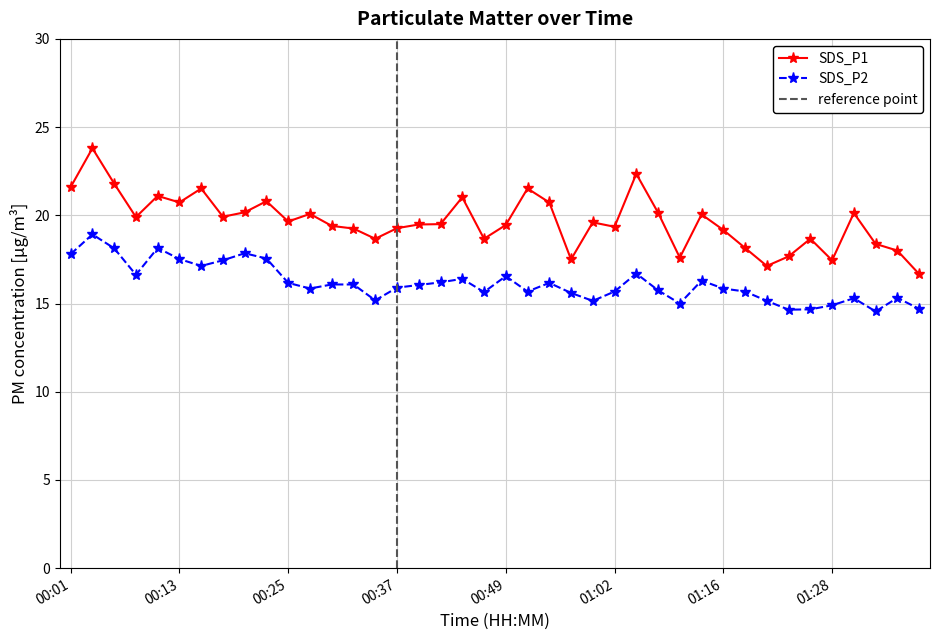

In SDS_P2, how many points are lower than both neighbors (excluding endpoints)?

10